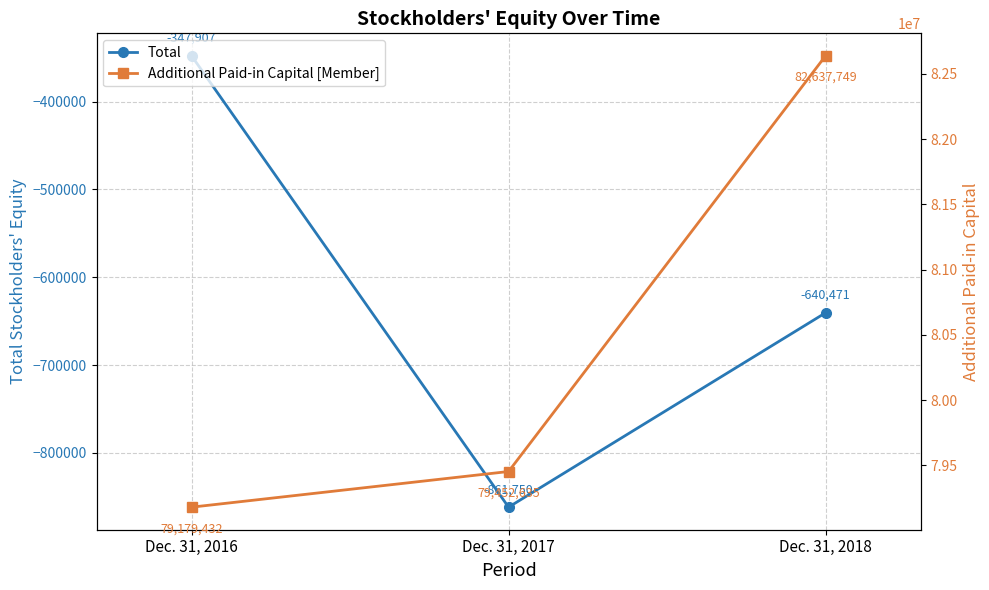

Reading right to left, list all the values displayed in this chart.

Total: -640471	-861750	-347907
Additional Paid-in Capital [Member]: 82637749	79452635	79179432